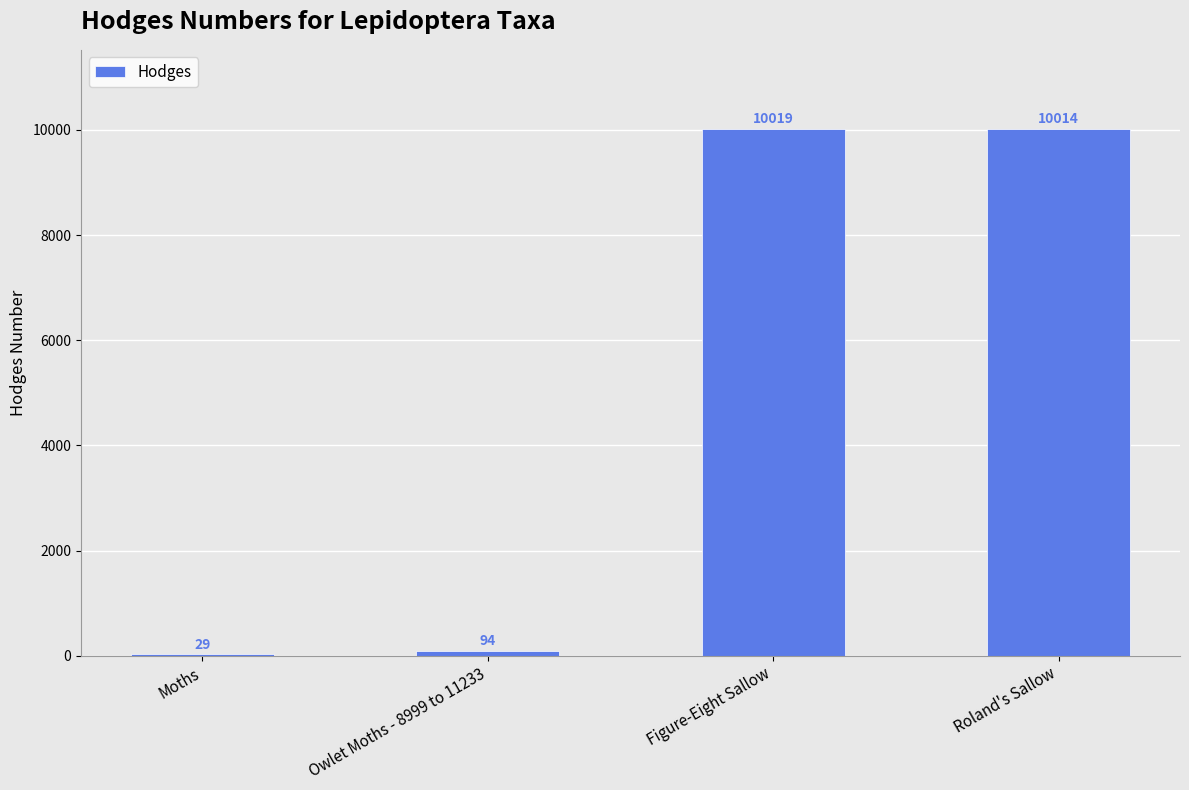

What is the sum of all values?

20155.5